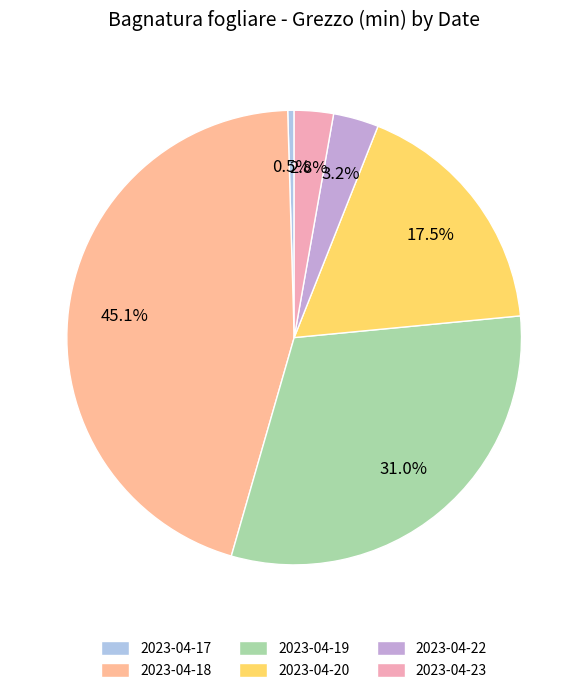

To the nearest percent, what is the average slice percentage?

17%